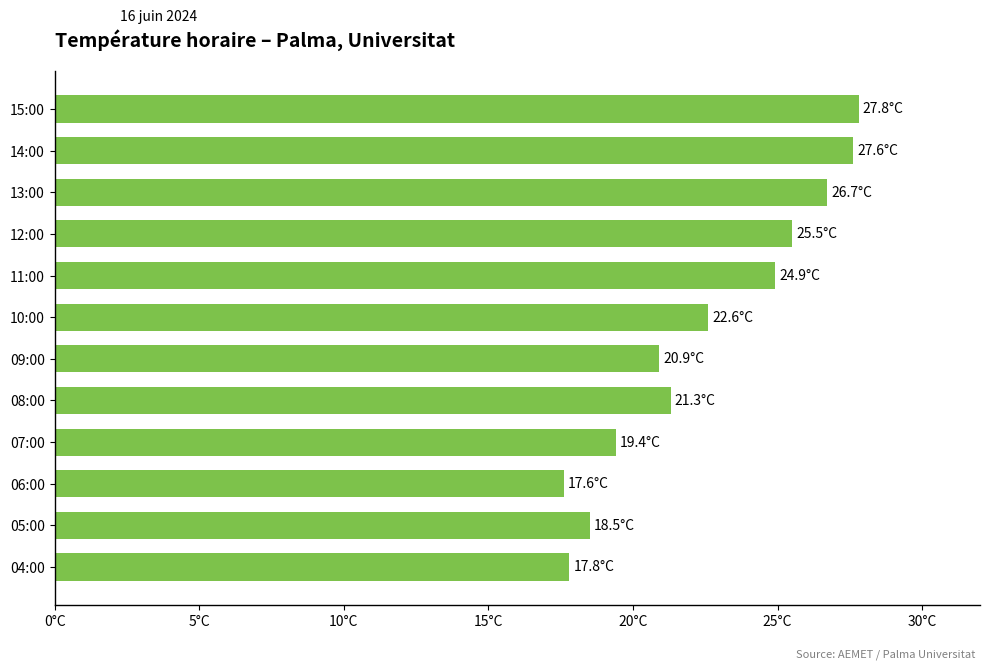

What is the maximum value shown in the chart?

27.8